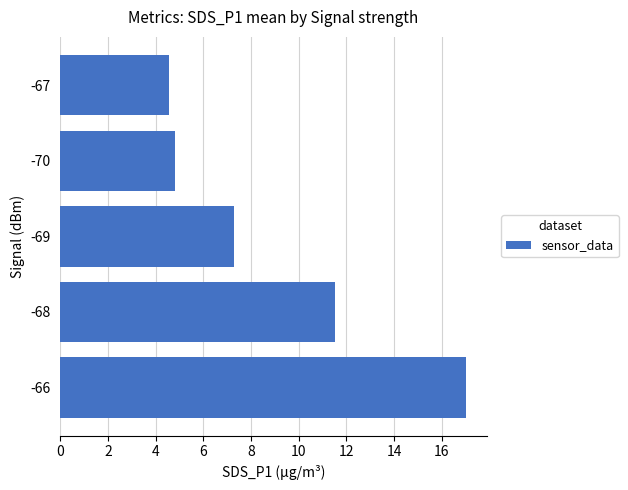

List the labels in order of value, smallest first.

-67, -70, -69, -68, -66